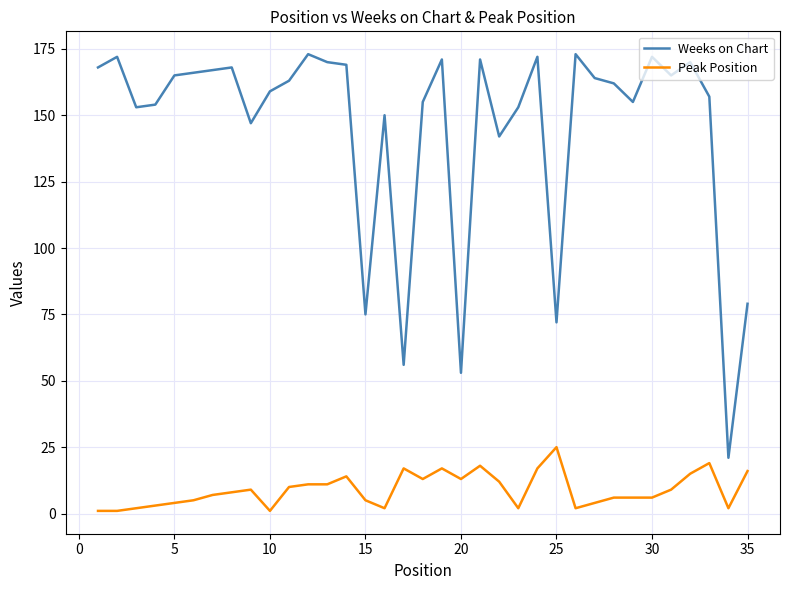

Which series has the widest spread of values?

Weeks on Chart